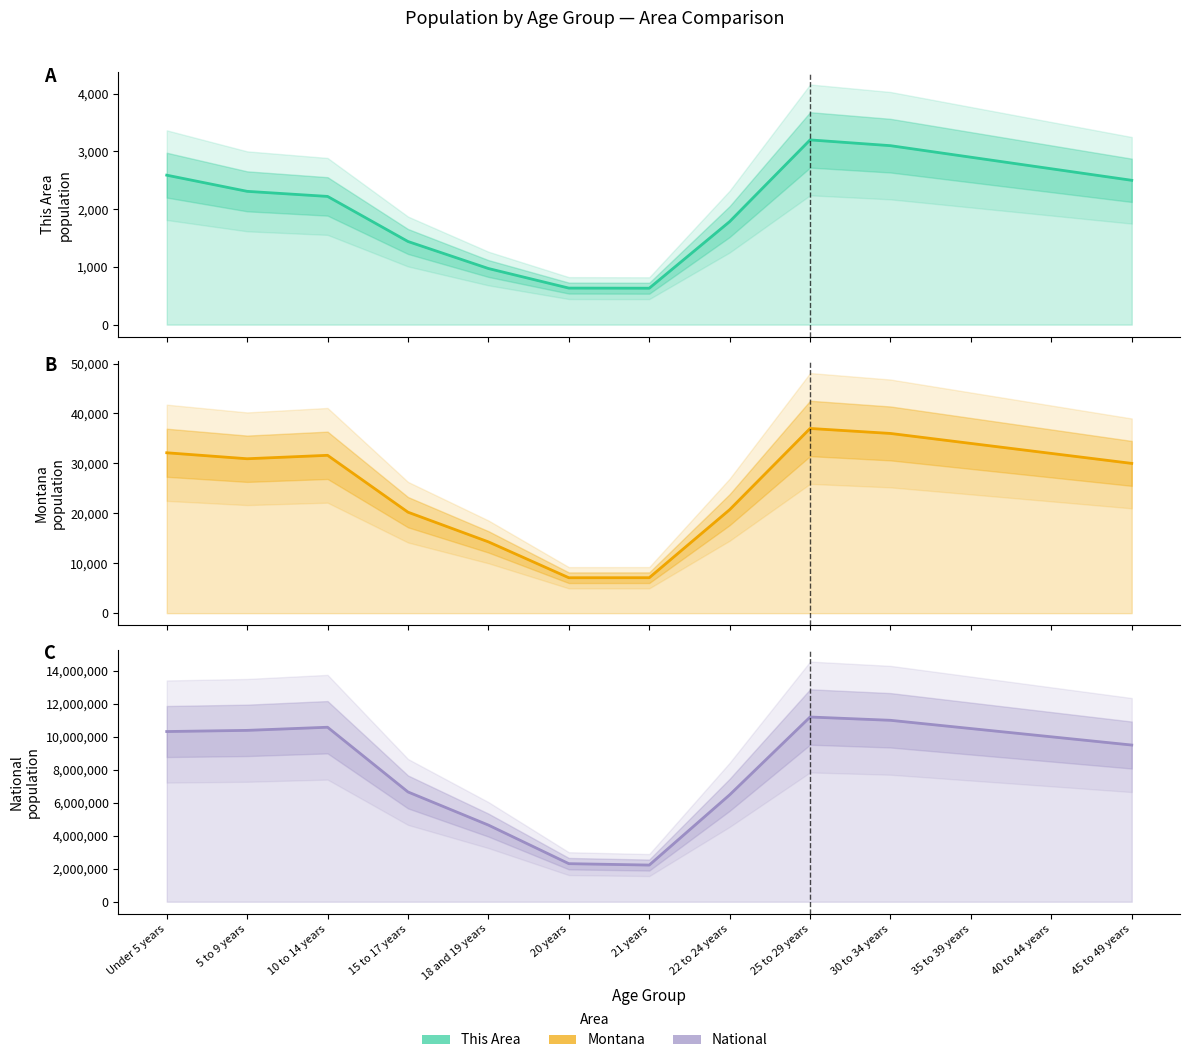

Which series has the largest total across all categories?

National